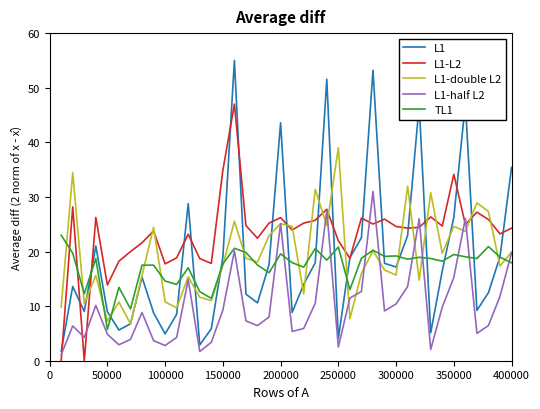

Which series has the largest range (max minus min)?

L1